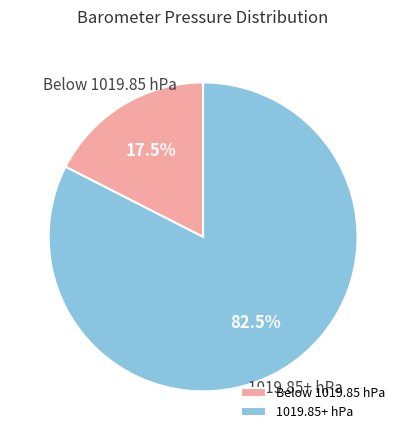

Which has a higher value, Below 1019.85 hPa or 1019.85+ hPa?

1019.85+ hPa